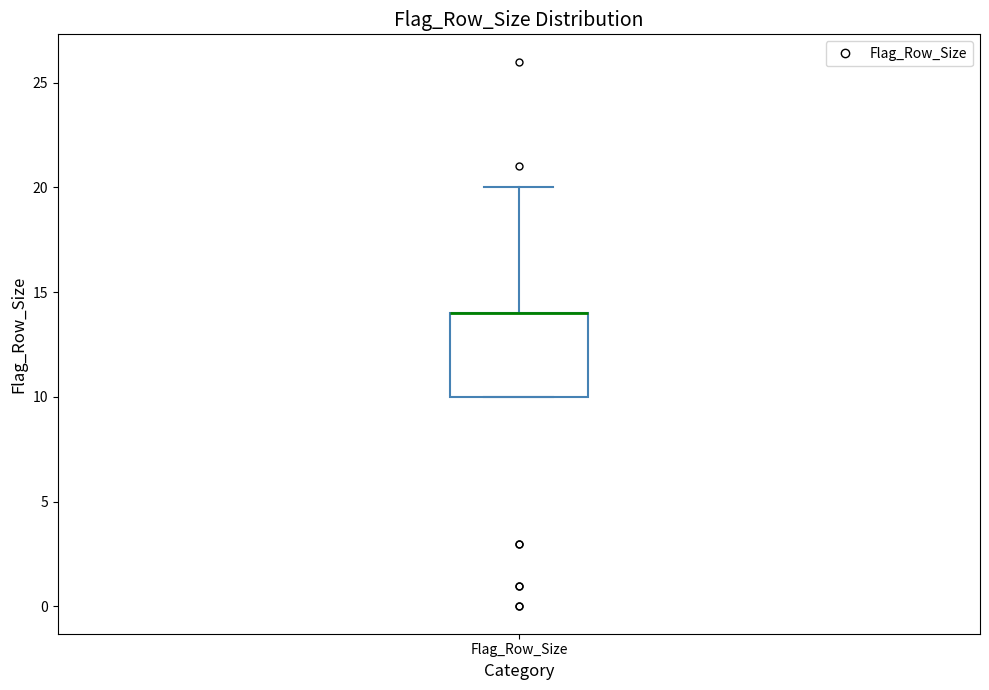

Transcribe this box plot: give where the median line is, the range the box spans, and where the two whiskers end, as read against the y-axis. The values are not printed on the chart, so give them approximately, as read against the axis.

median 14 (drawn on the box's upper edge), box 10 to 14, whiskers 10 to 20